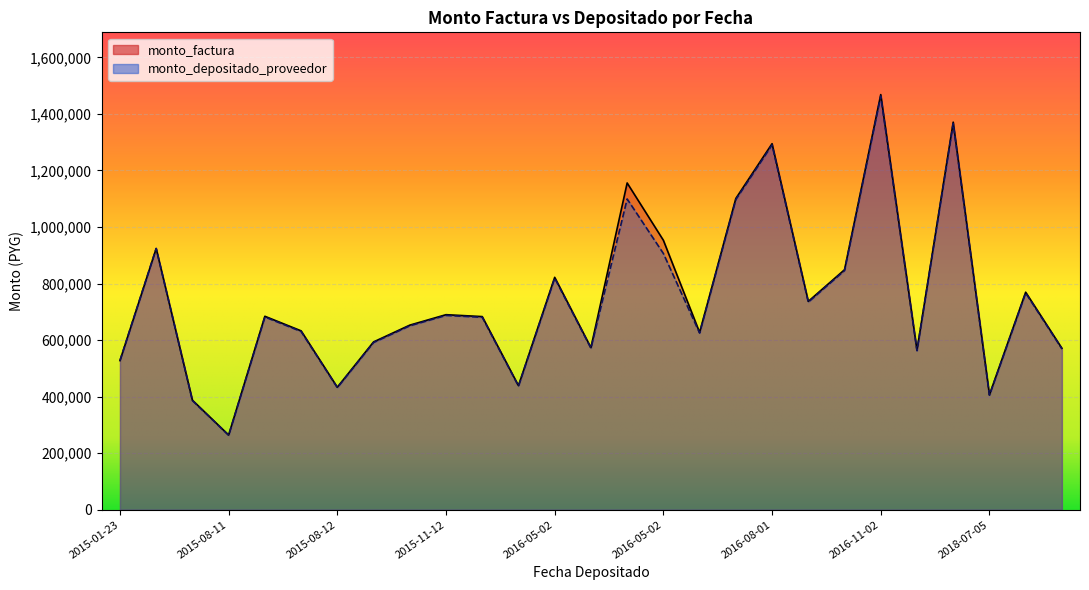

At how many categories does at least one series exceed 375203?

26